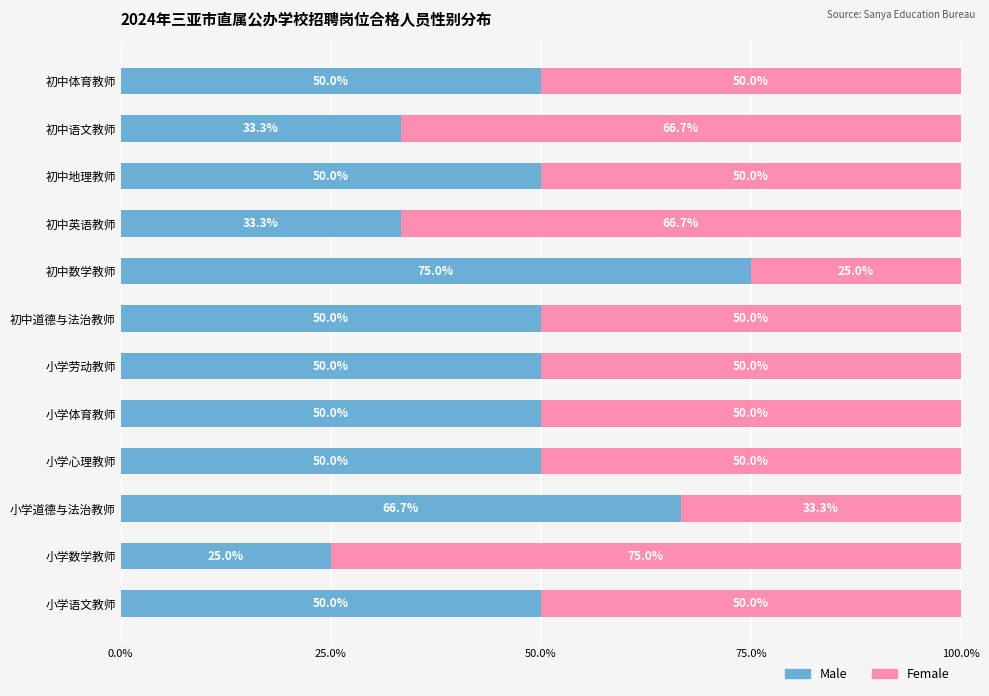

What is the sum of the Male values at 小学语文教师 and 小学劳动教师?

100.0